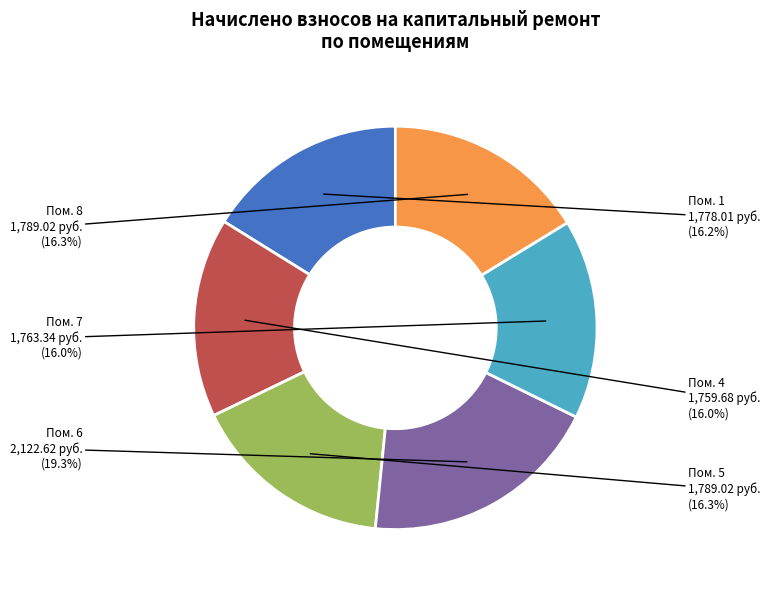

Is there any slice that represents more than half of the pie?

No